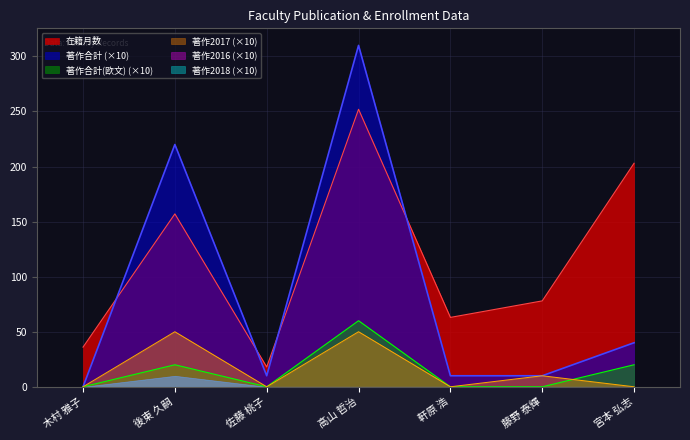

At how many categories does at least one series exceed 211?

2